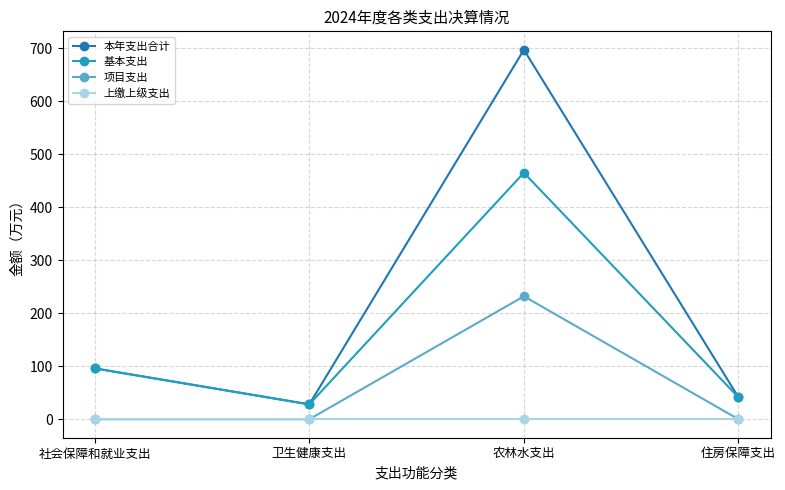

Rank the series at 农林水支出 from lowest to highest value.

上缴上级支出, 项目支出, 基本支出, 本年支出合计